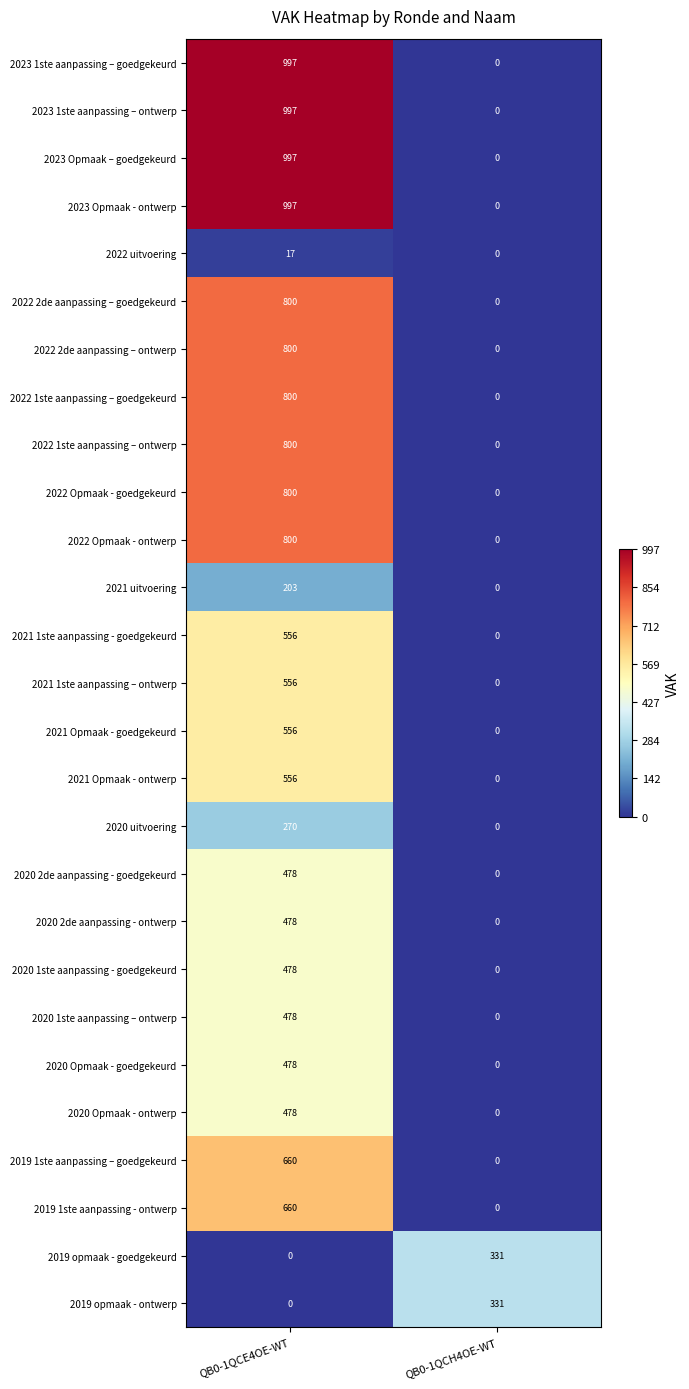

Rank the categories by 2020 Opmaak - ontwerp value from highest to lowest.

QB0-1QCE4OE-WT, QB0-1QCH4OE-WT